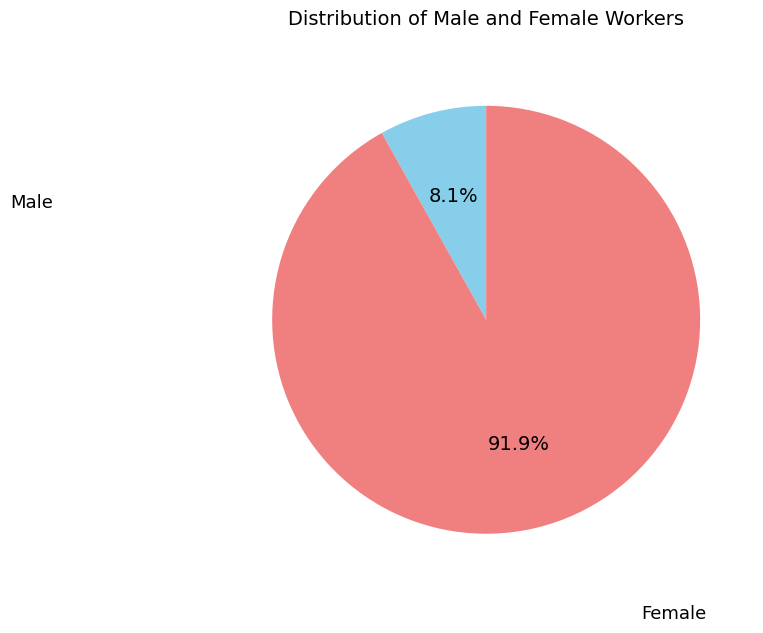

What is the smallest slice in the pie chart?

Male